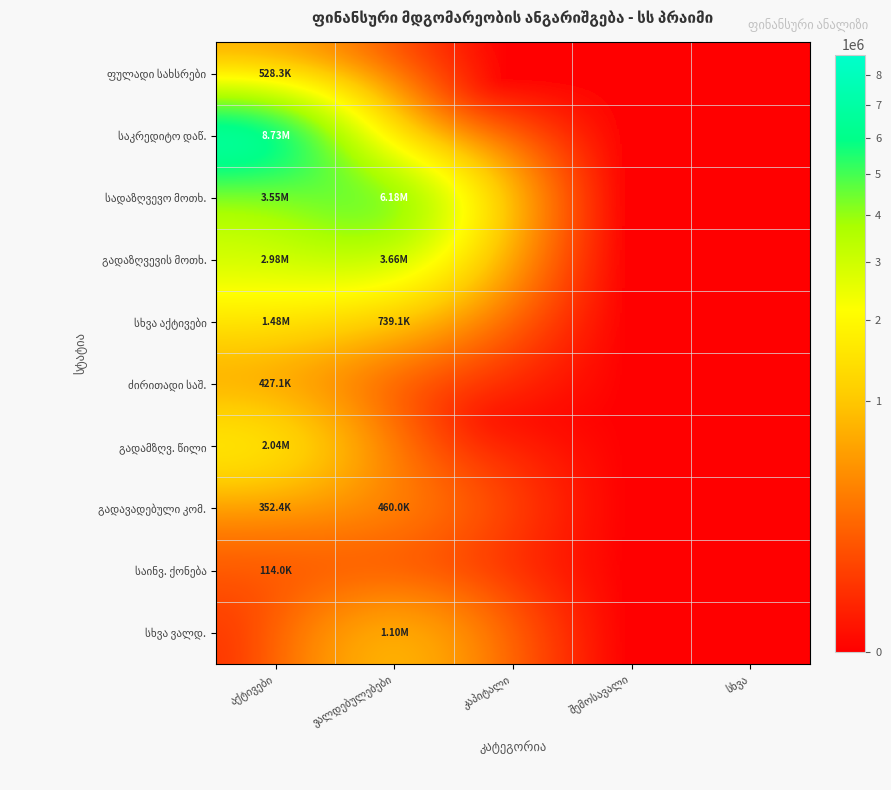

What is the sum of the საინვ. ქონება values at კაპიტალი and აქტივები?

114000.0